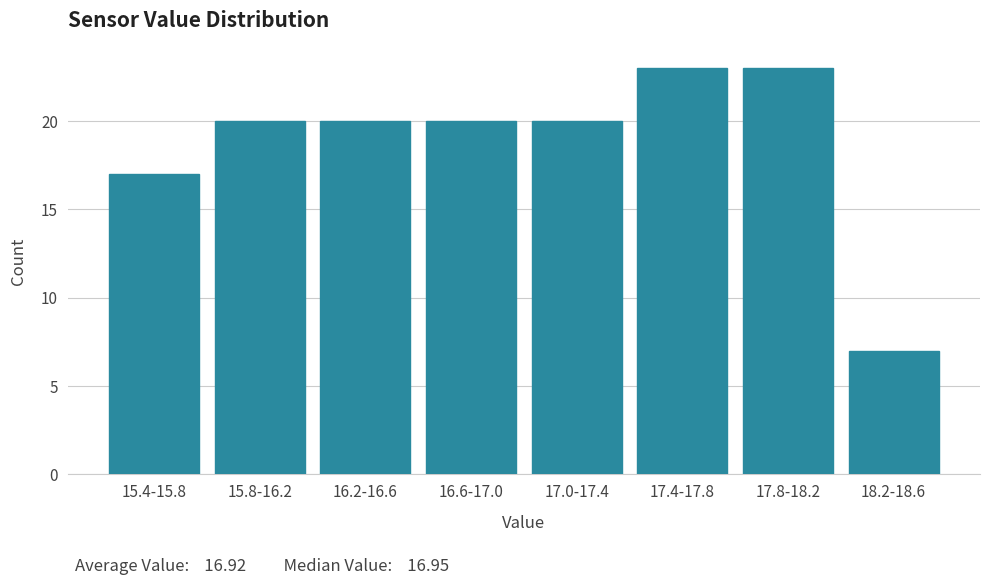

Reading left to right, what are all the values shown in this chart?

15.4-15.8=17	15.8-16.2=20	16.2-16.6=20	16.6-17.0=20	17.0-17.4=20	17.4-17.8=23	17.8-18.2=23	18.2-18.6=7